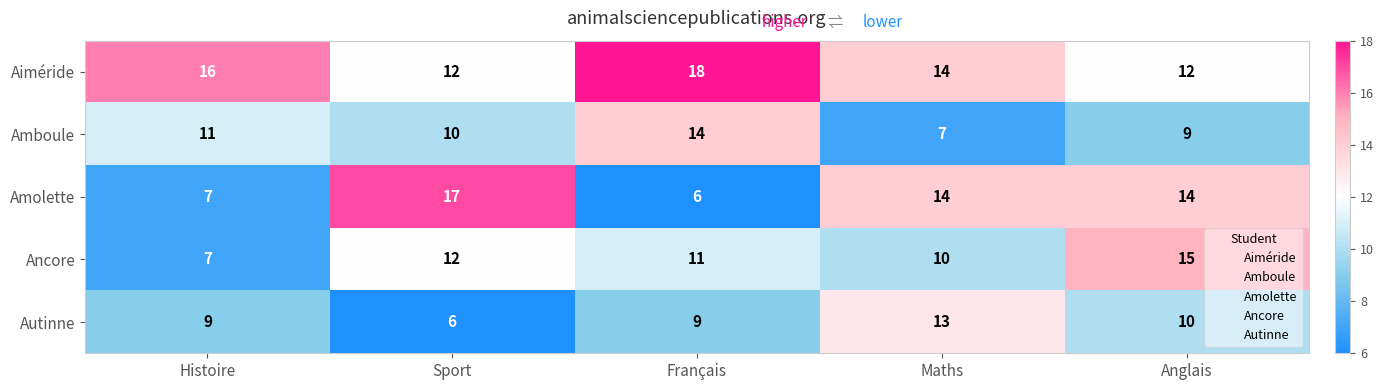

What is the total value across all series at Maths?

58